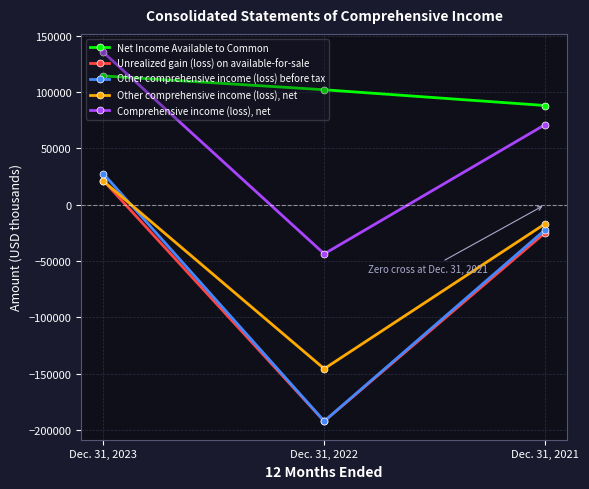

What is the value of the Net Income Available to Common point at the 3rd from the left?

88080